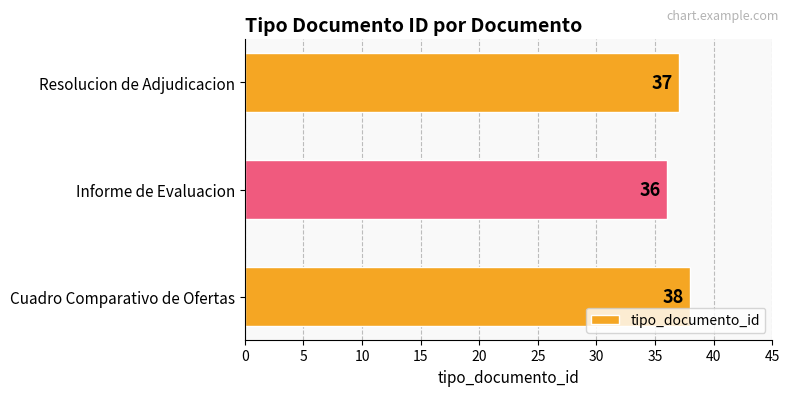

Approximately how many times larger is the value at Informe de Evaluacion compared to Resolucion de Adjudicacion?

1.0